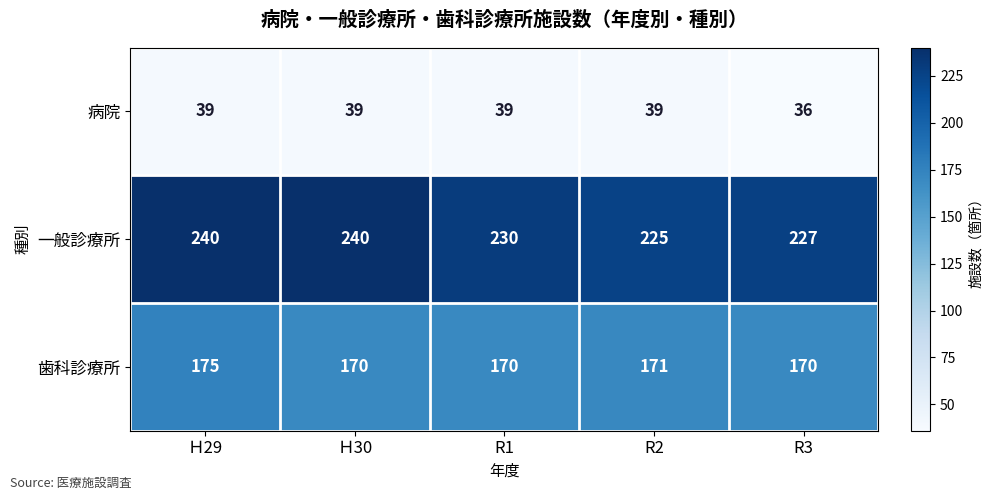

What is the total value across all series at Ｈ29?

454